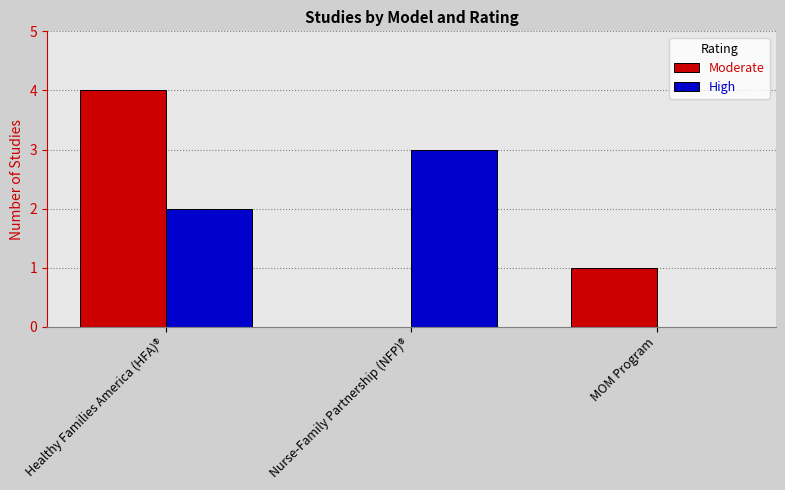

At which label does Moderate reach its peak?

Healthy Families America (HFA)®